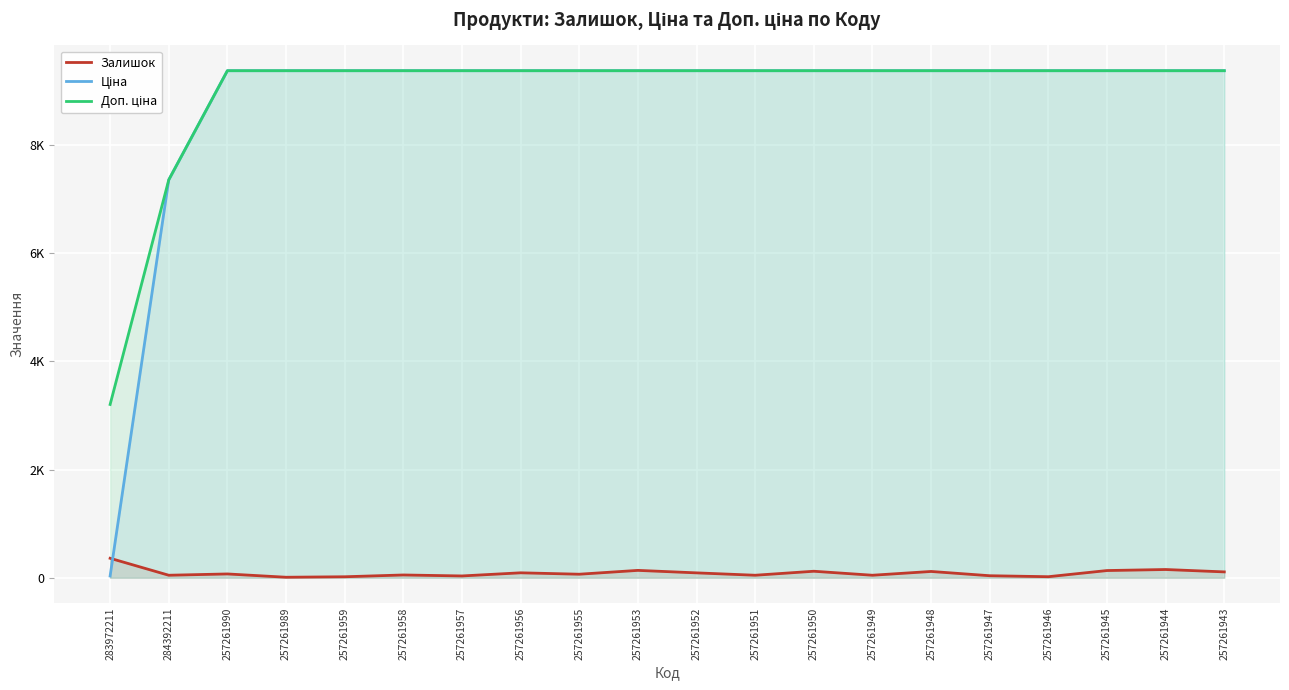

True or false: Доп. ціна and Ціна cross at least once.

False